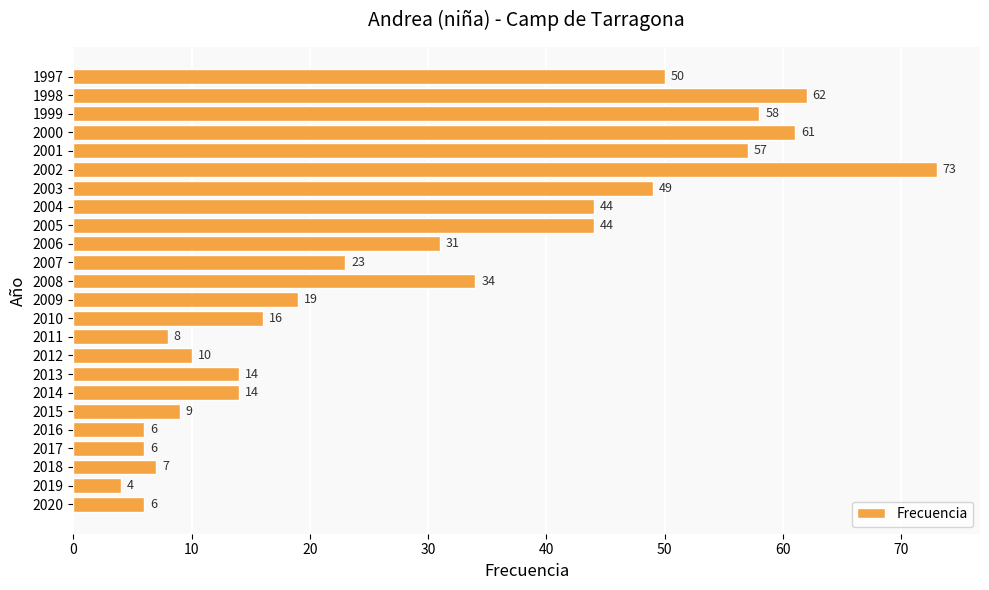

The value at 2011 is 8. True or false?

True